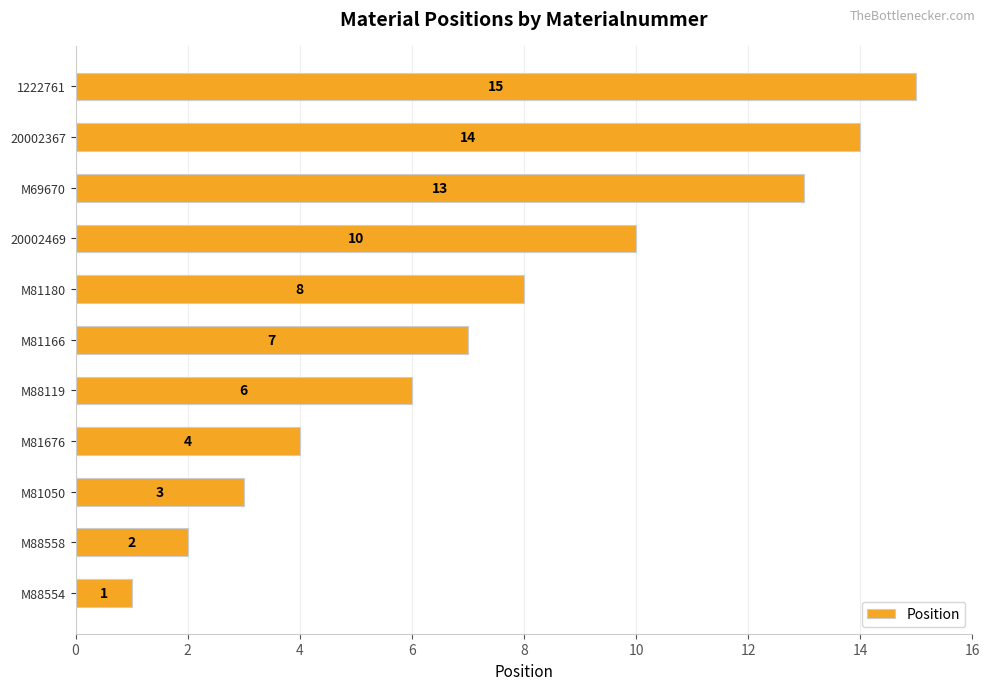

What is the difference between the second highest and second lowest values?

12